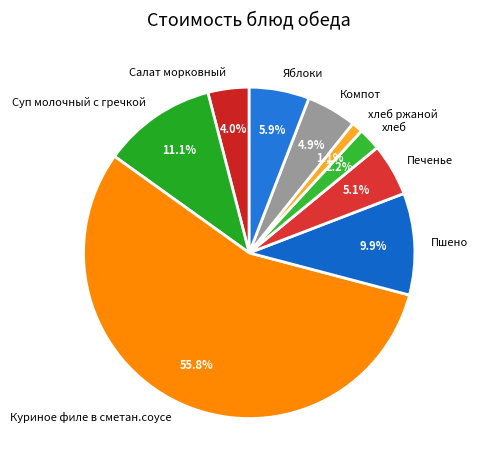

Which category has the smallest portion of the pie?

хлеб ржаной